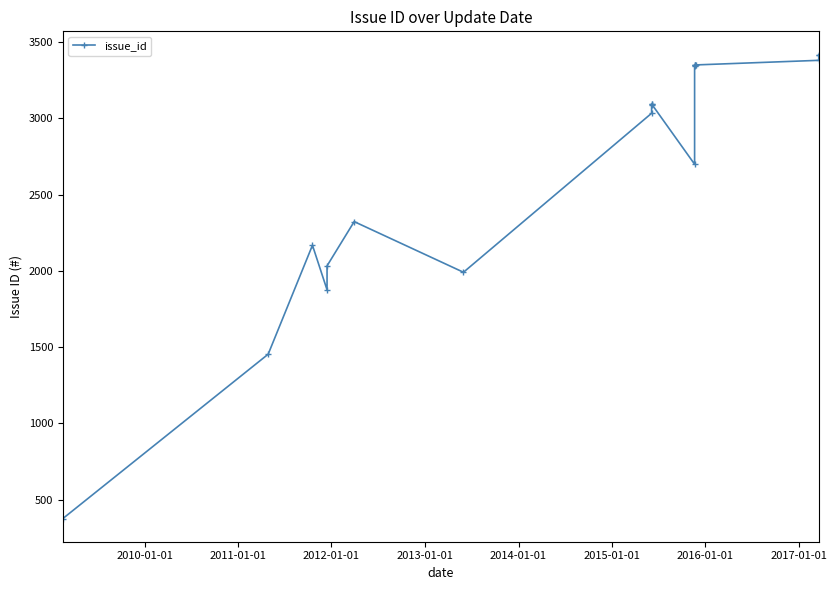

True or false: there are more than 1 points higher than both neighbors.

True